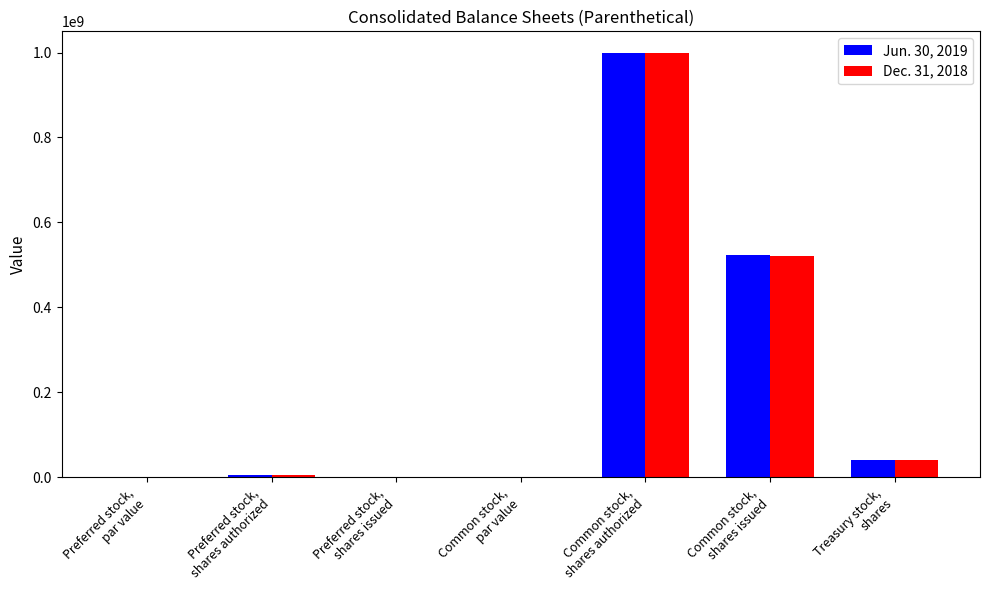

Does the chart contain stacked bars?

No